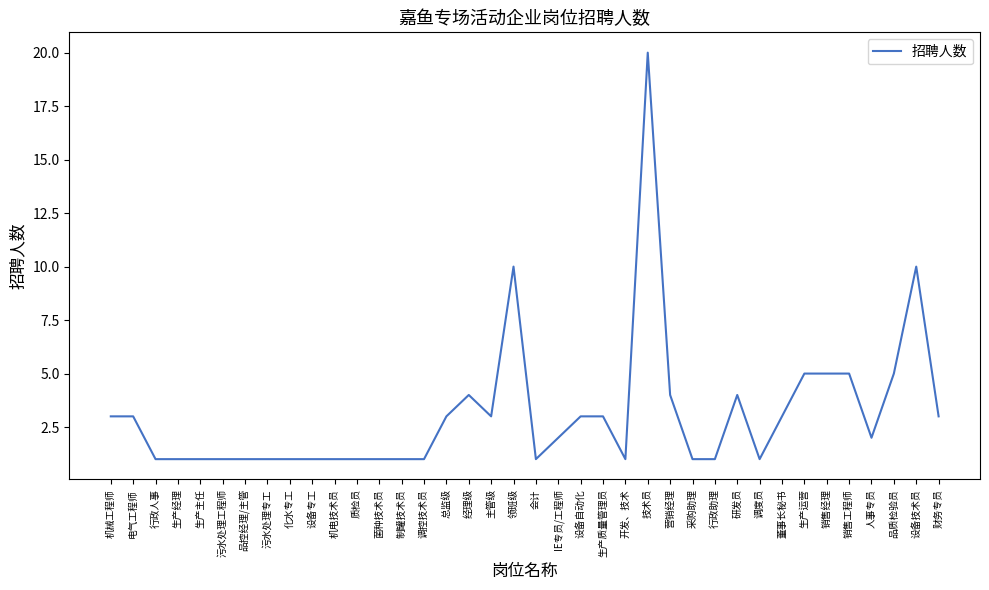

What is the average value?

3